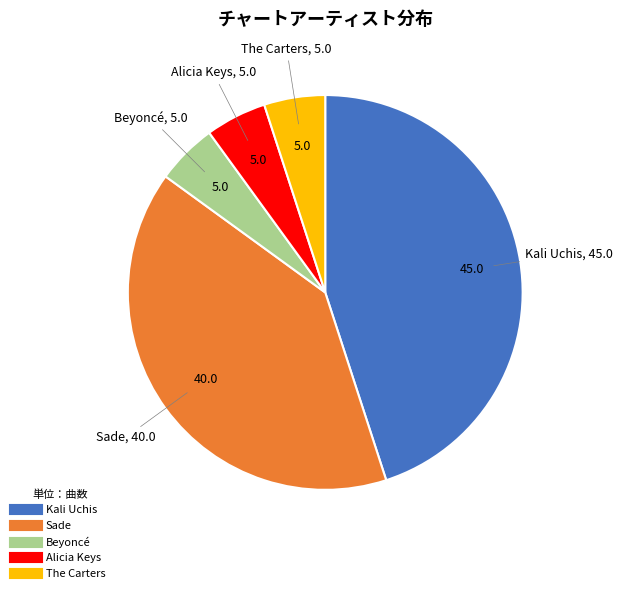

Is there a majority slice in this chart?

No